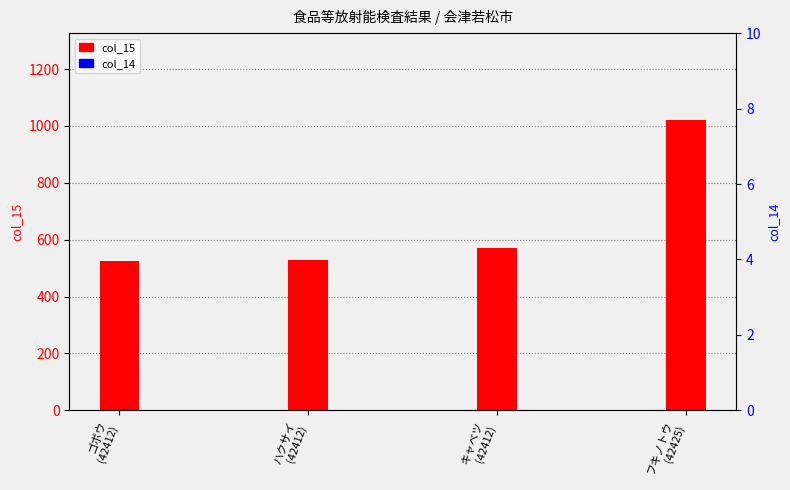

What is the total value across all series at ゴボウ
(42412)?

525